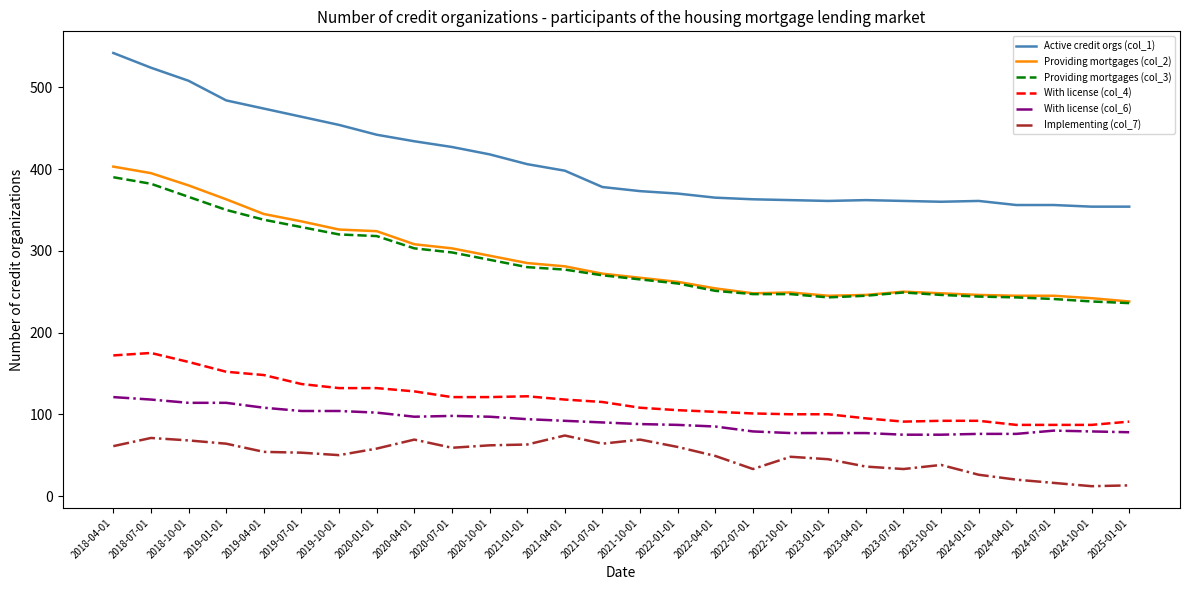

Which series changed the most between 2021-07-01 and 2022-04-01?

Providing mortgages (col_3)